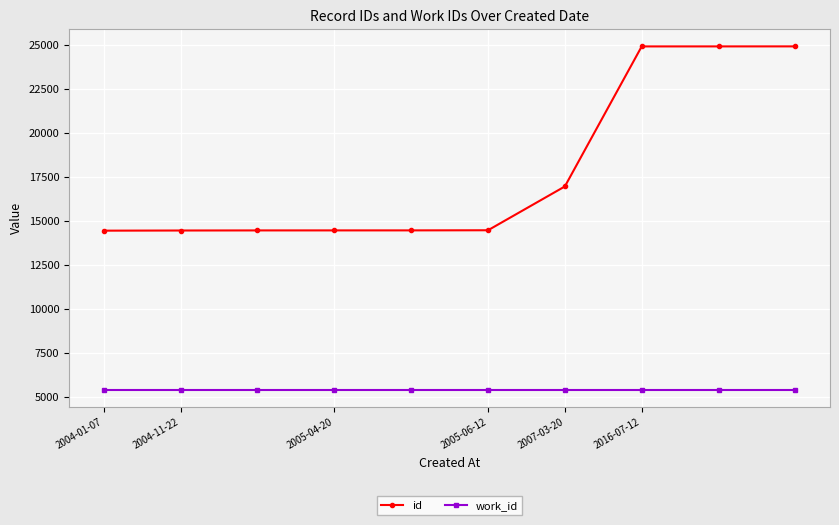

Rank the series by their average value, from highest to lowest.

id, work_id